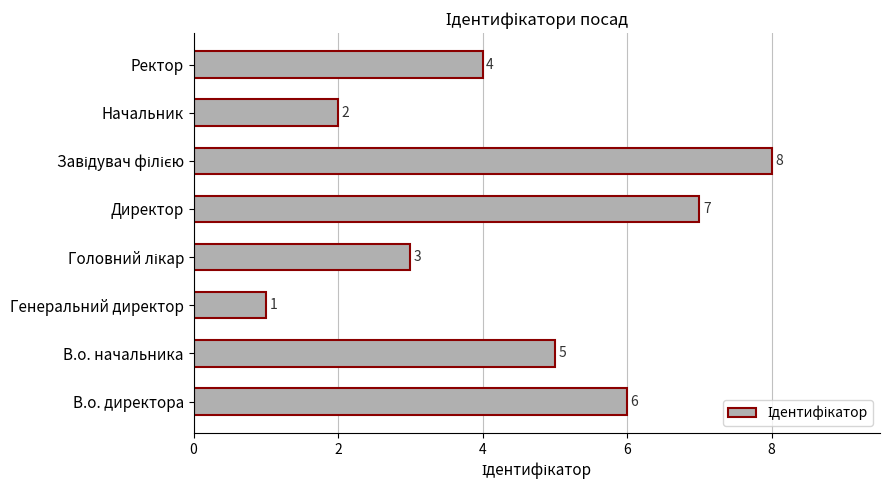

What is the difference between the maximum and minimum values?

7